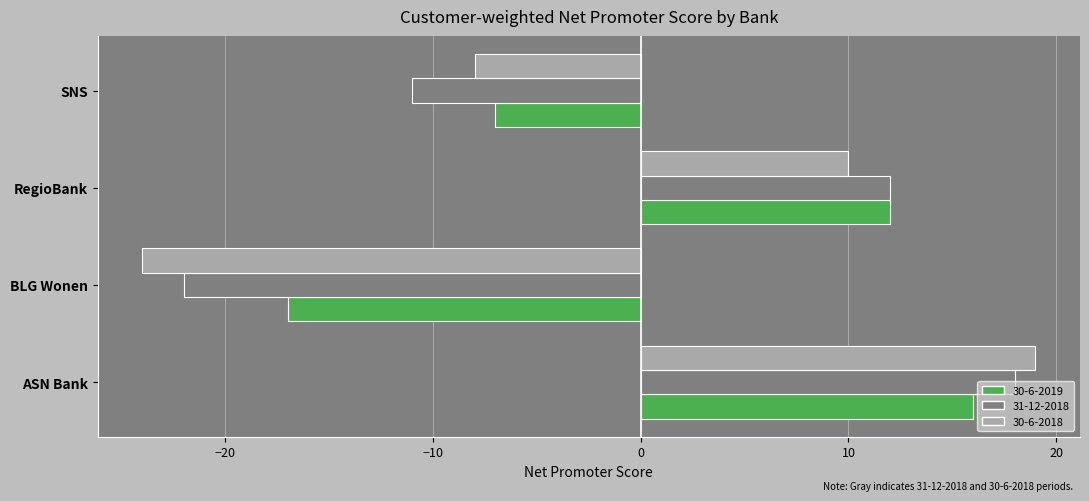

List the labels in order of 30-6-2019 value, largest first.

ASN Bank, RegioBank, SNS, BLG Wonen